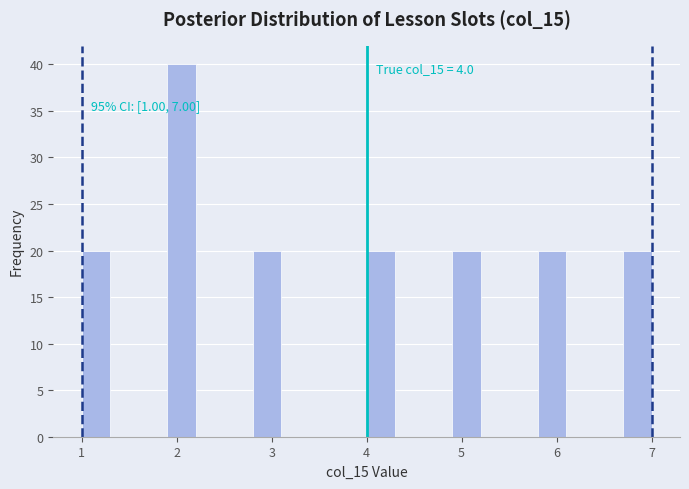

Around what value on the x-axis is the tallest bar? Give the approximate position of its centre, as read against the axis.

2.1